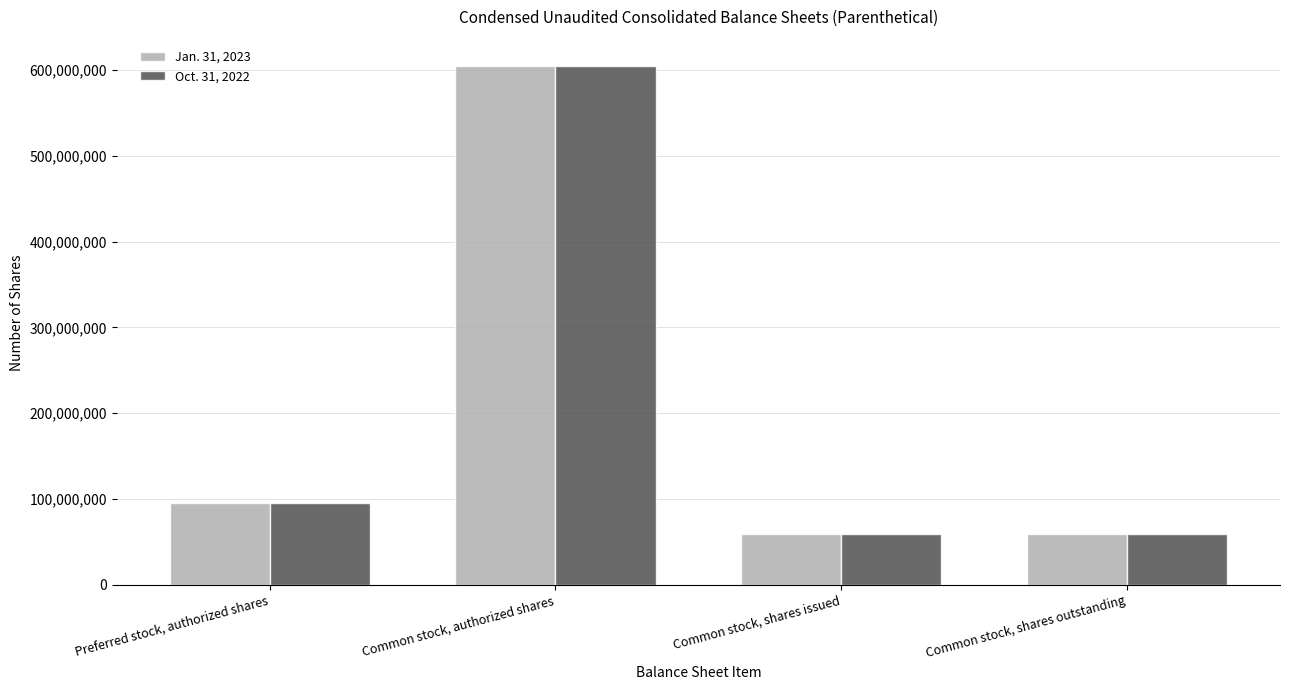

What is the sum of all Jan. 31, 2023 values?

819030074